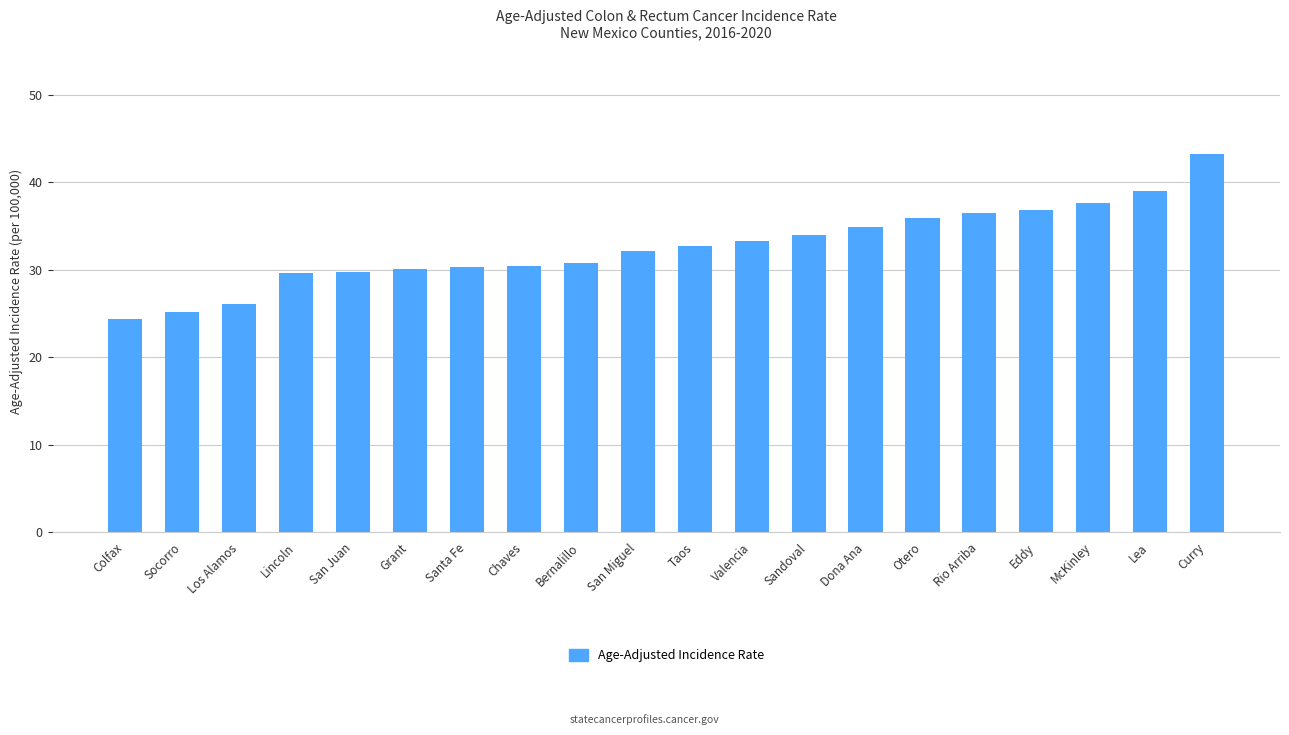

What is the value of the 16th bar from the left?

36.5